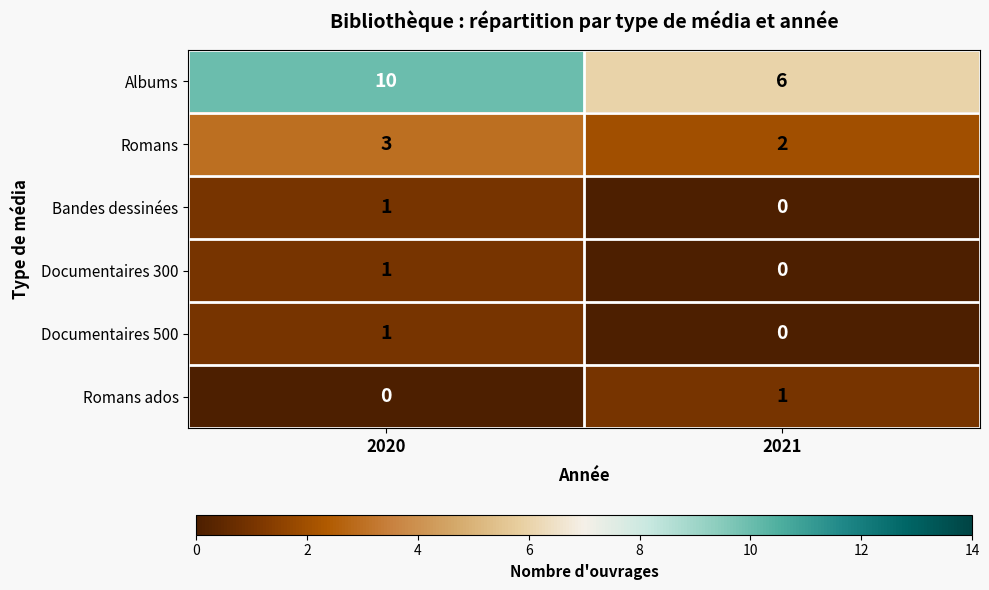

Reading left to right, transcribe all the data shown in this chart.

Albums: 10	6
Romans: 3	2
Bandes dessinées: 1	0
Documentaires 300: 1	0
Documentaires 500: 1	0
Romans ados: 0	1